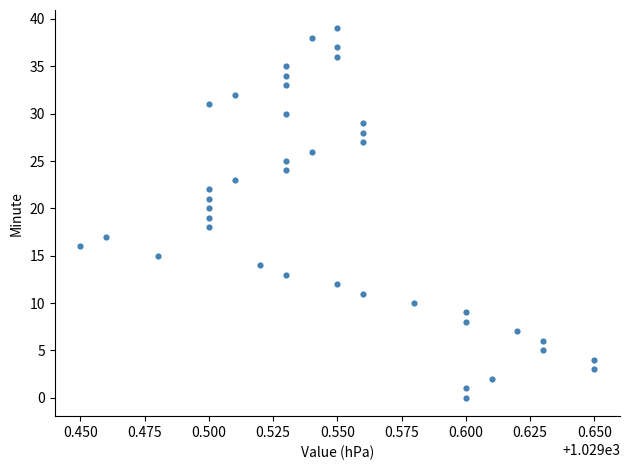

What is the range of Y values (max minus min)?

39